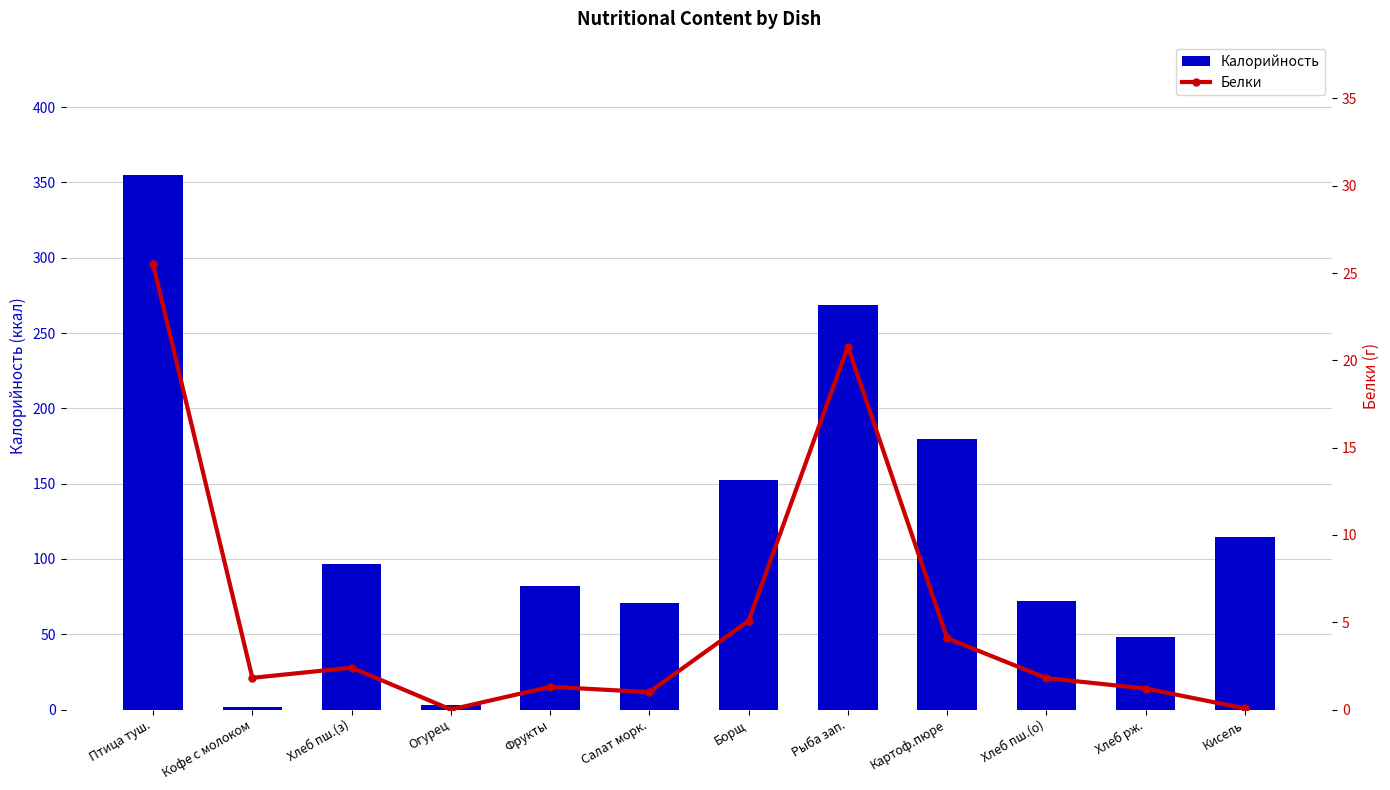

Which label corresponds to the smallest value in the chart?

Огурец